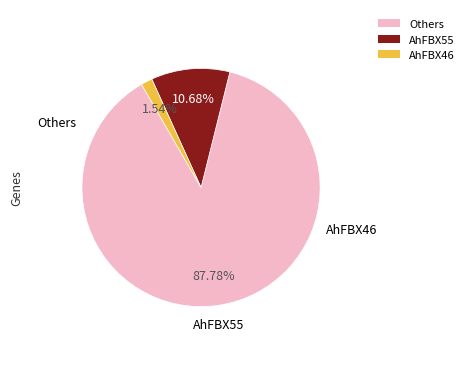

Rank the categories by value from highest to lowest.

Others, AhFBX55, AhFBX46